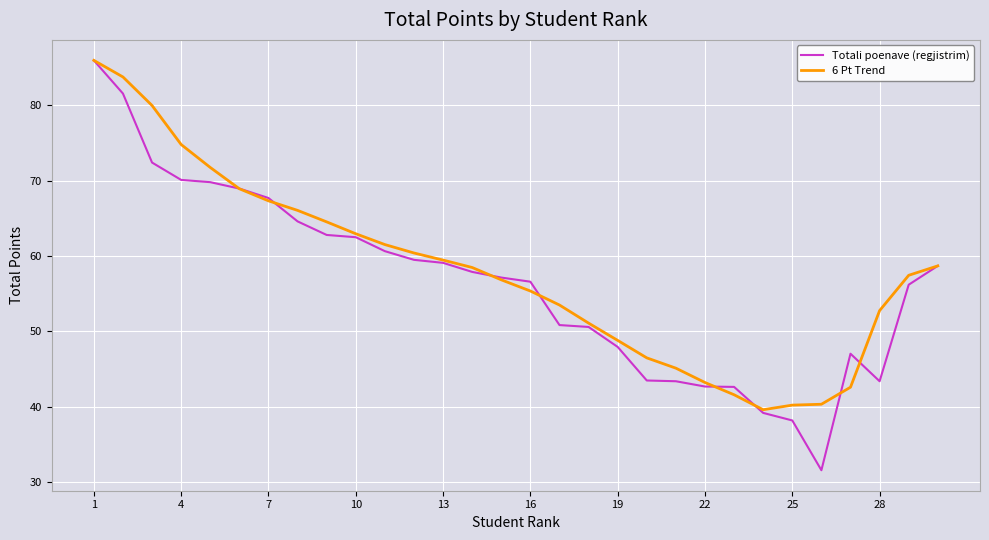

Which series has the largest range (max minus min)?

Totali poenave (regjistrim)